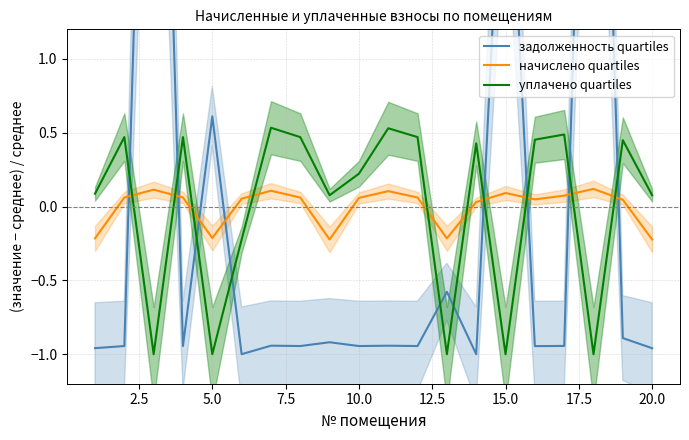

Which series ends up on top after the final intersection of начислено quartiles and уплачено quartiles?

уплачено quartiles